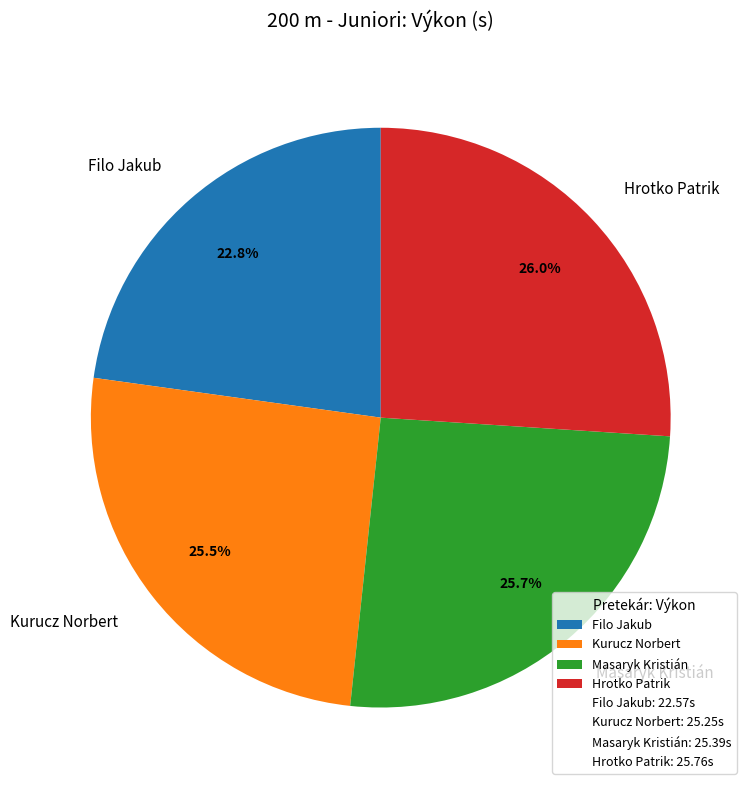

What percentage is the Masaryk Kristián slice, to the nearest percent?

26%